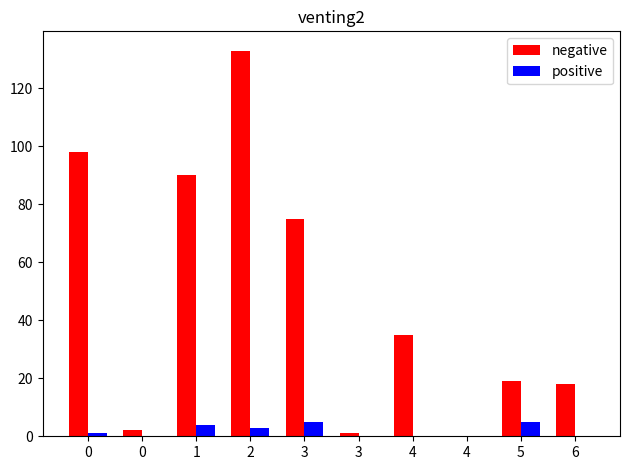

True or false: negative has a value of 1 at 3.

True